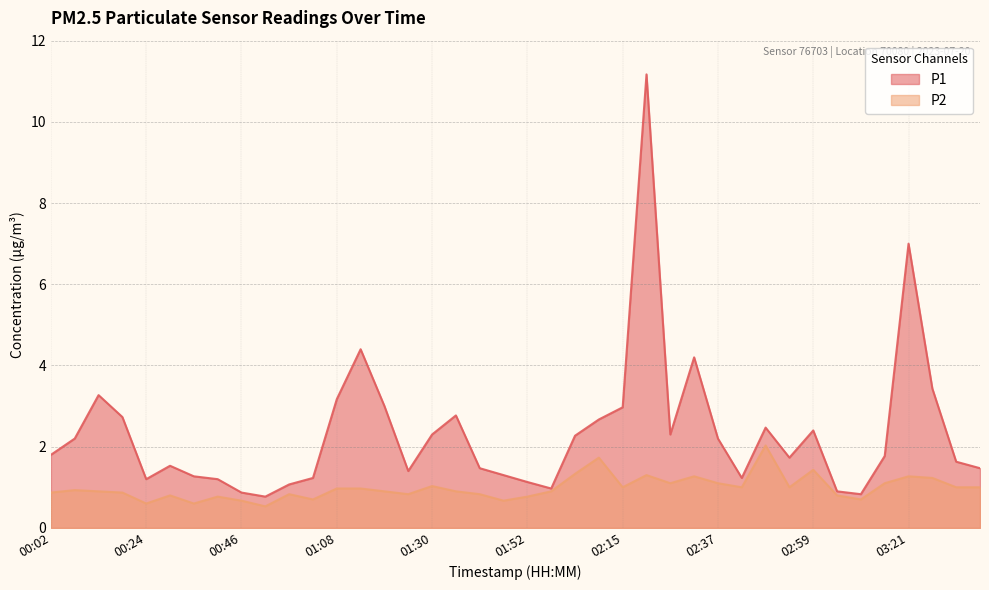

Which series has the widest spread of values?

P1